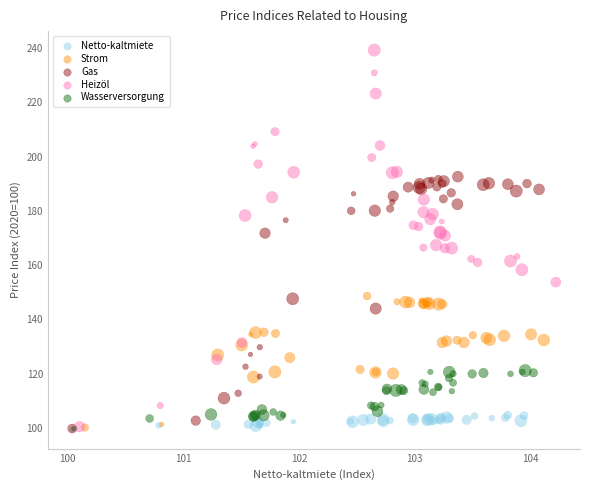

Which series has the largest Y range (max minus min)?

Heizöl